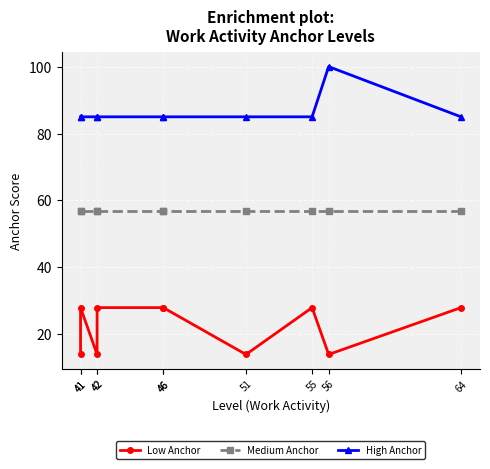

At how many categories does at least one series exceed 62?

10